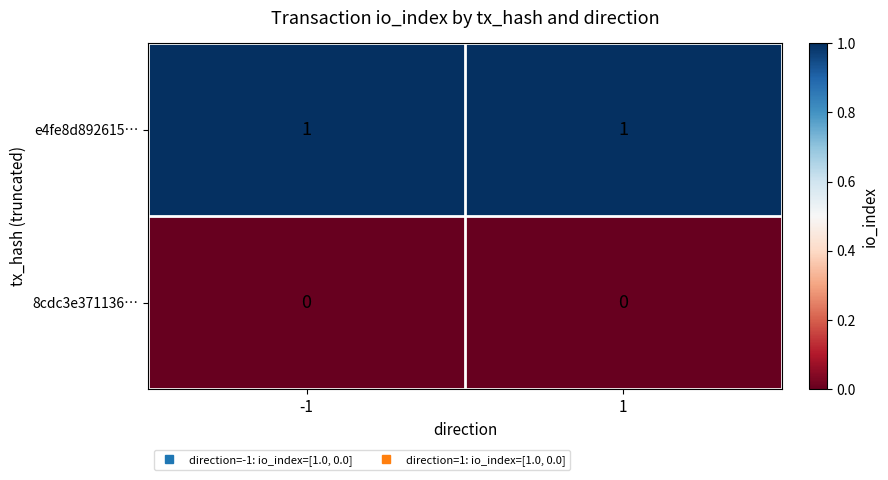

At how many categories does at least one series exceed 0?

2